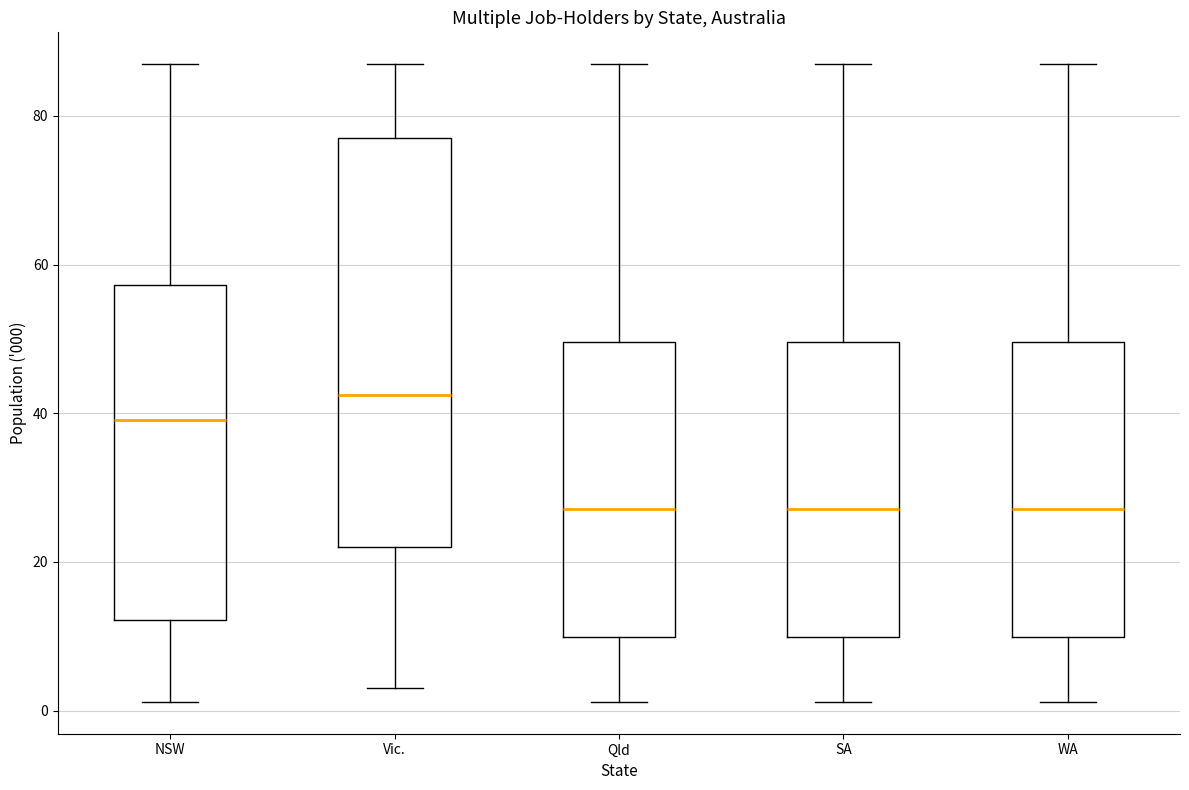

Reading left to right, transcribe this box plot: for each box, give where its median line is, the range the box spans, and where its two whiskers end, as read against the y-axis. The values are not printed on the chart, so give them approximately, as read against the axis.

NSW: median 40, box 12 to 58, whiskers 2 to 86
Vic.: median 42, box 22 to 78, whiskers 4 to 86
Qld: median 28, box 10 to 50, whiskers 2 to 86
SA: median 28, box 10 to 50, whiskers 2 to 86
WA: median 28, box 10 to 50, whiskers 2 to 86